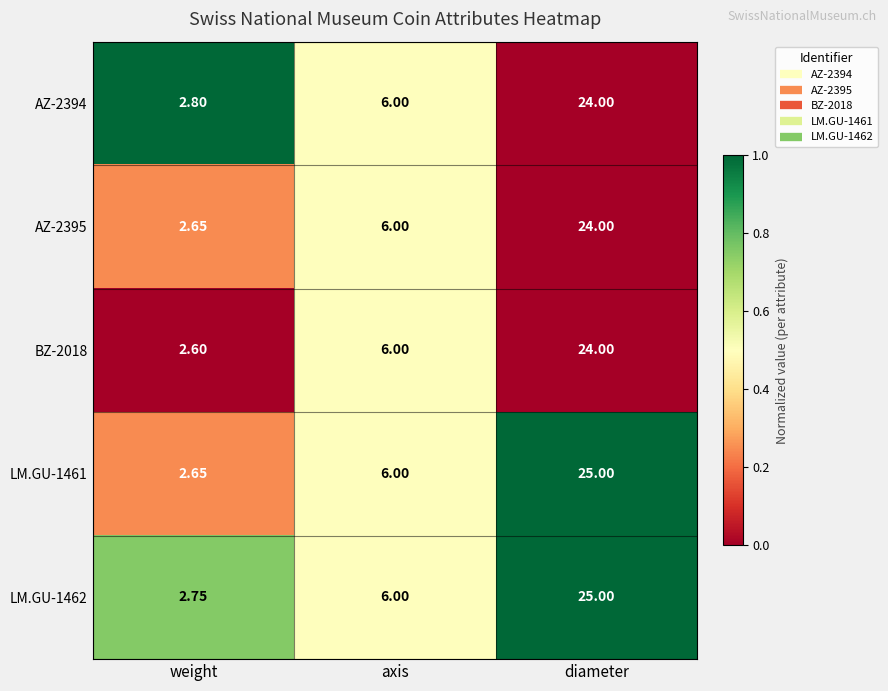

Is the value of AZ-2395 at diameter greater than the value of AZ-2394 at weight?

Yes